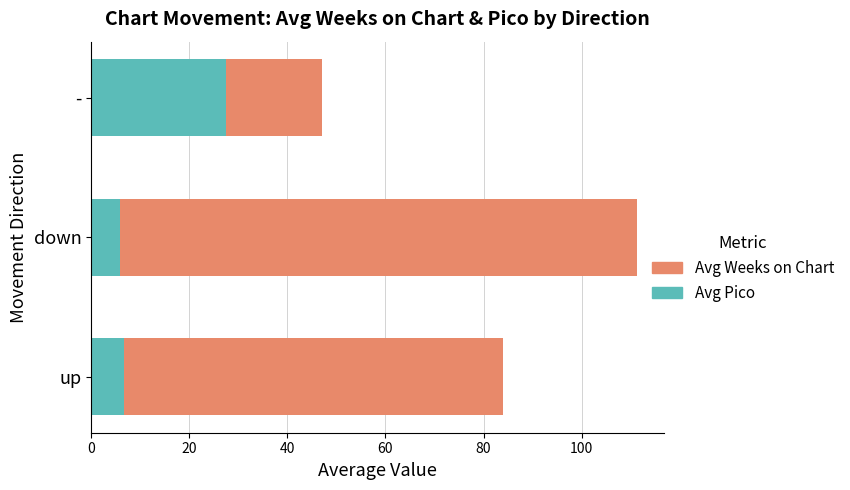

The value of Avg Pico at - is 27.5. True or false?

True